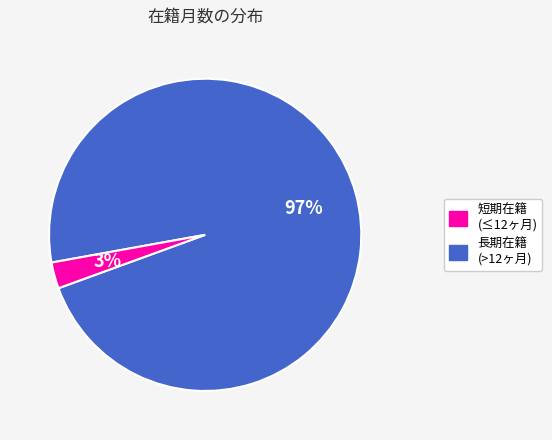

Is there any slice that represents more than half of the pie?

Yes